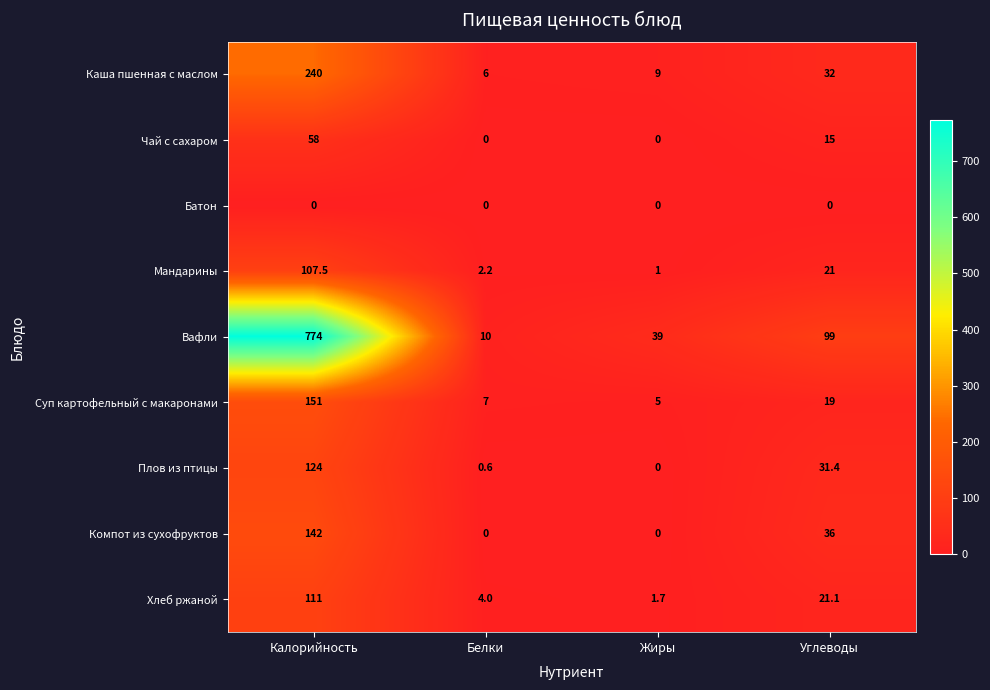

What is the approximate value of Чай с сахаром at Углеводы?

15.0